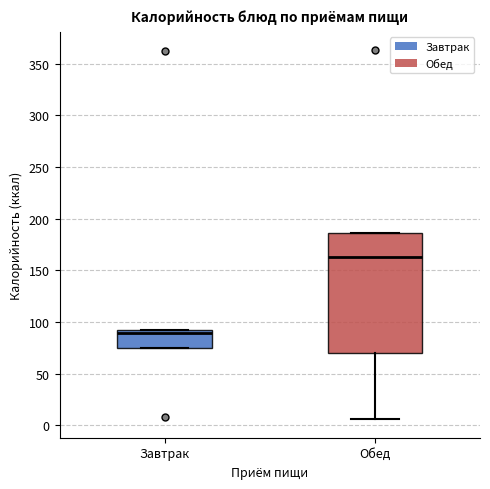

Which box has the highest median line?

Обед